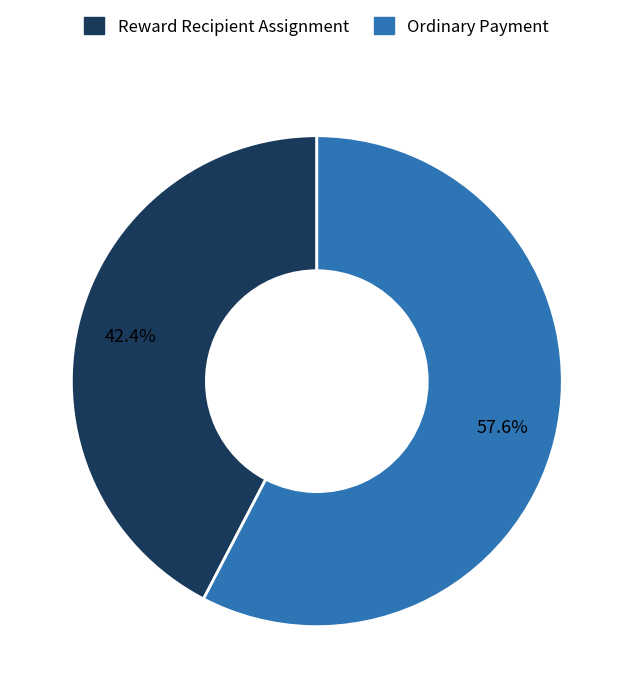

How many slices are in this pie chart?

2